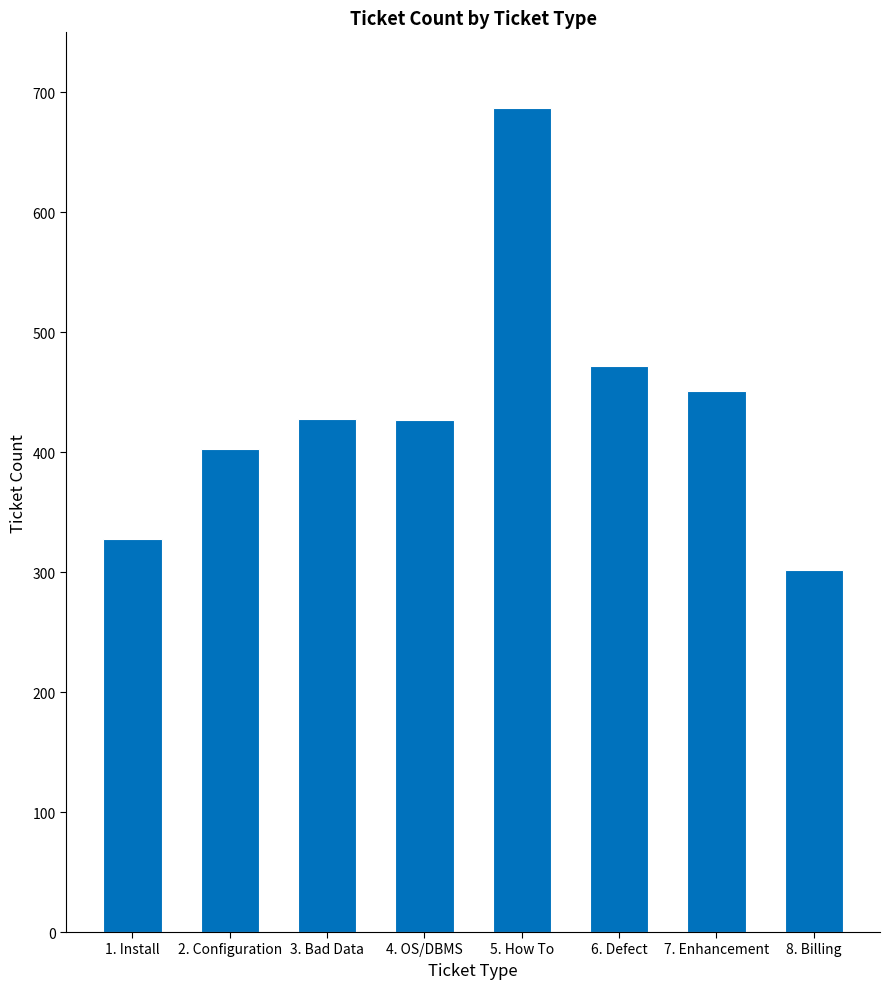

What is the ratio of the value at 3. Bad Data to the value at 7. Enhancement?

0.9